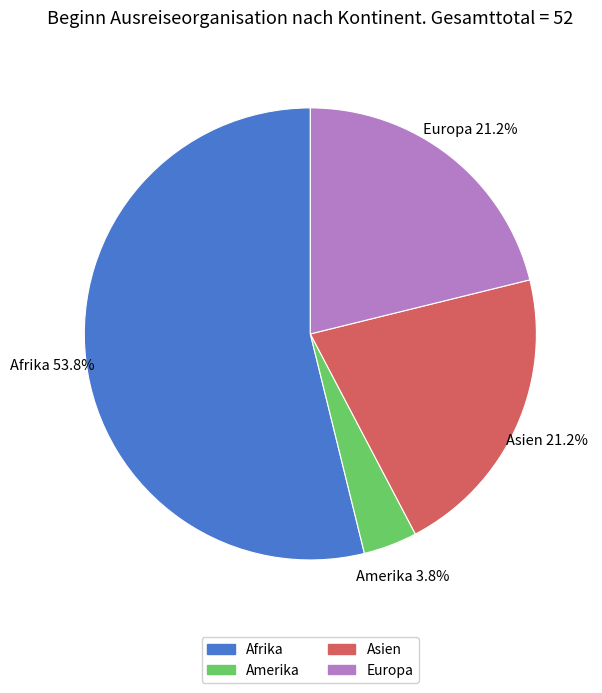

Is there a majority slice in this chart?

Yes